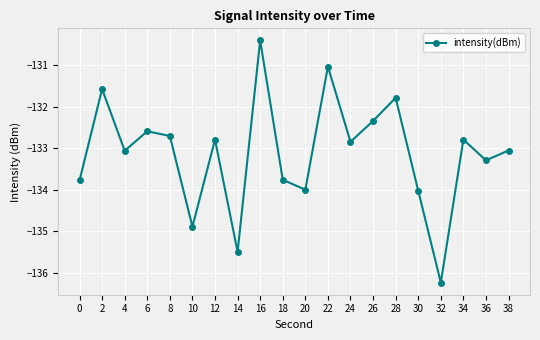

How many interior local valleys (lower than both neighbors) does the data have?

7